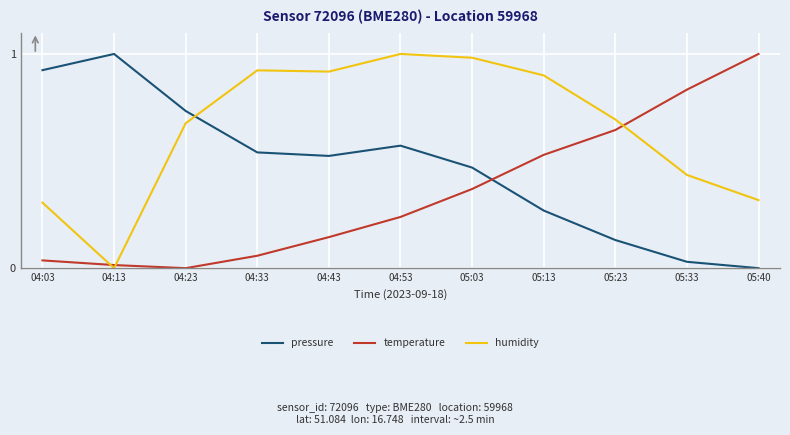

Which series changed the most between 04:13 and 05:33?

pressure